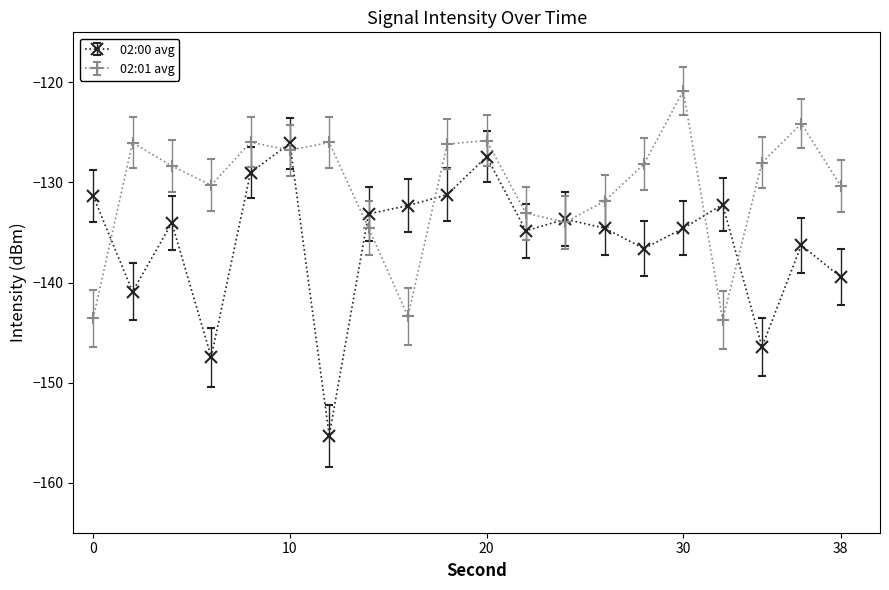

What is the minimum value shown in the chart?

-155.3